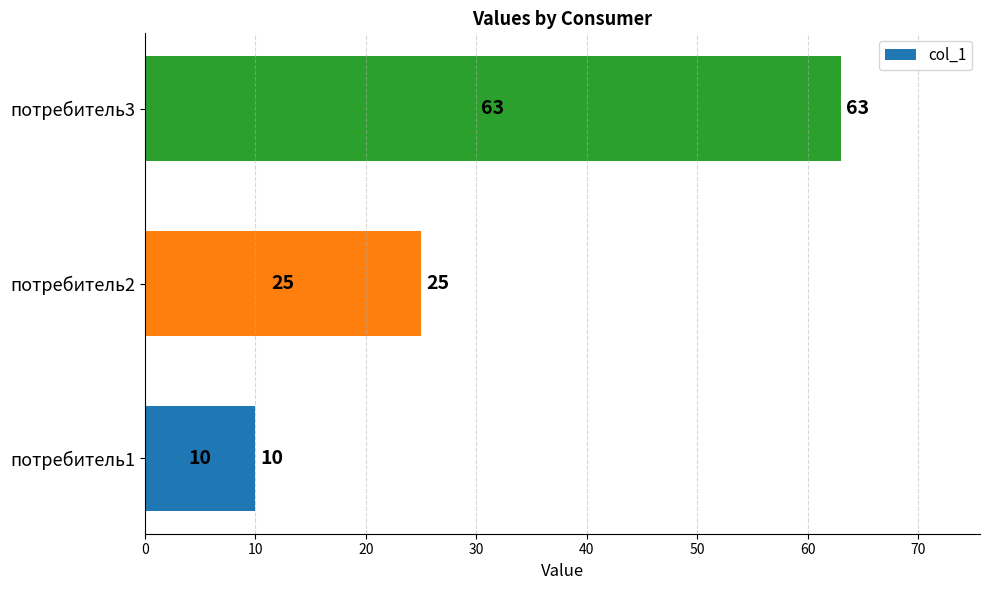

How many categories are shown in the chart?

3